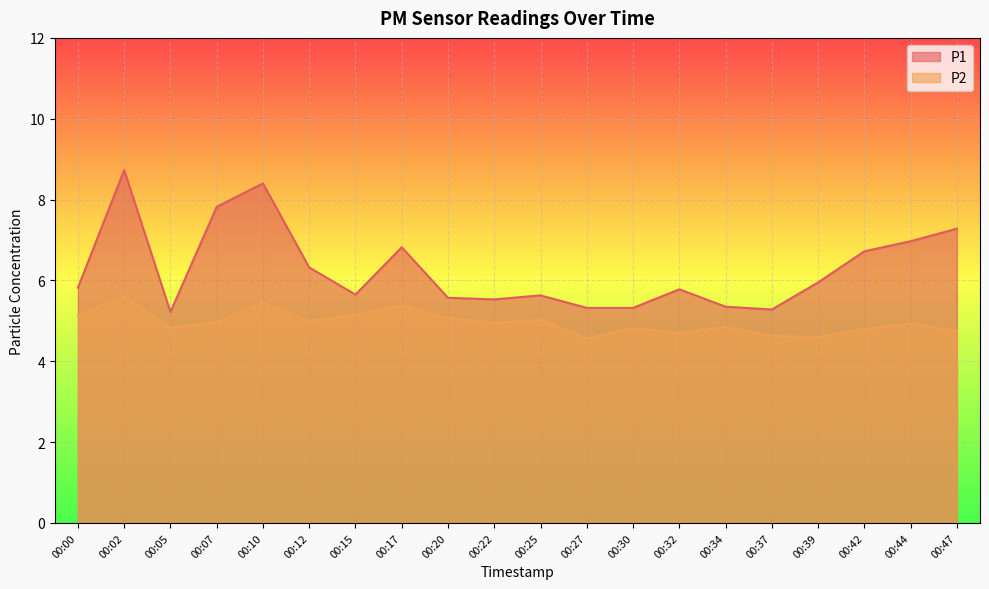

Rank the series by their average value, from highest to lowest.

P1, P2